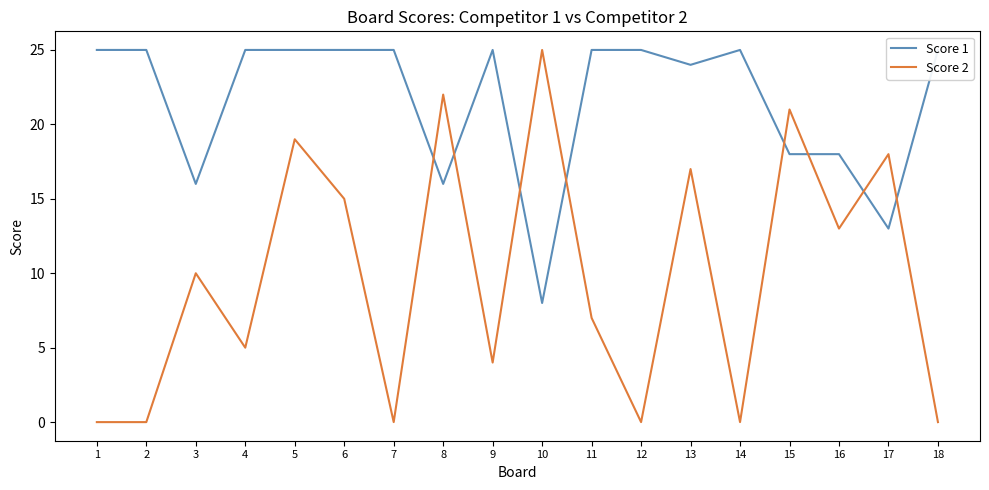

The value of Score 1 at 15 is 29. True or false?

False